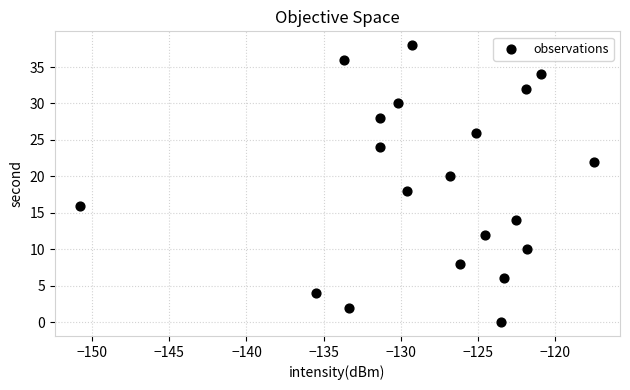

What is the range of Y values (max minus min)?

38